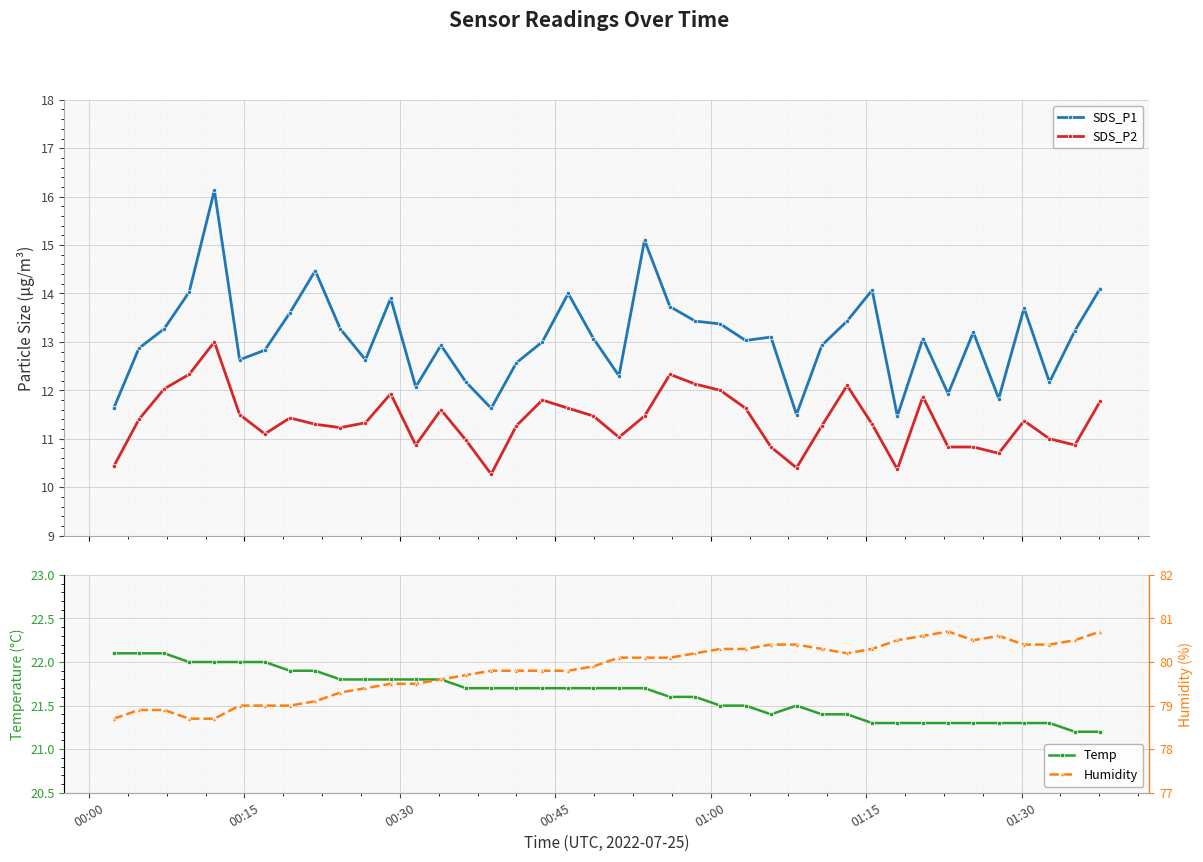

What is the minimum value for SDS_P2?

10.3